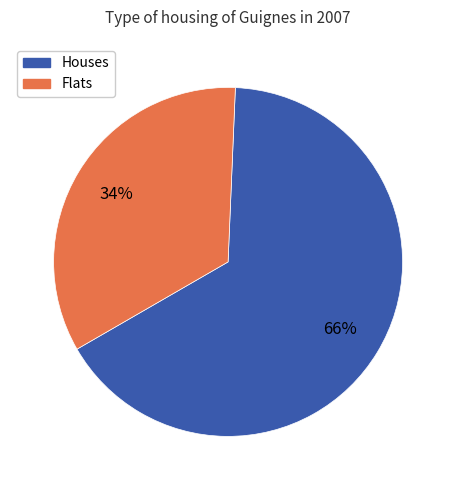

Is there a majority slice in this chart?

Yes